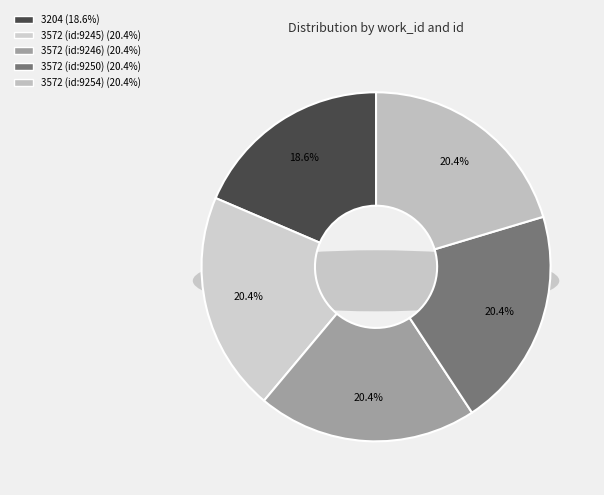

Count the number of slices in the pie.

5